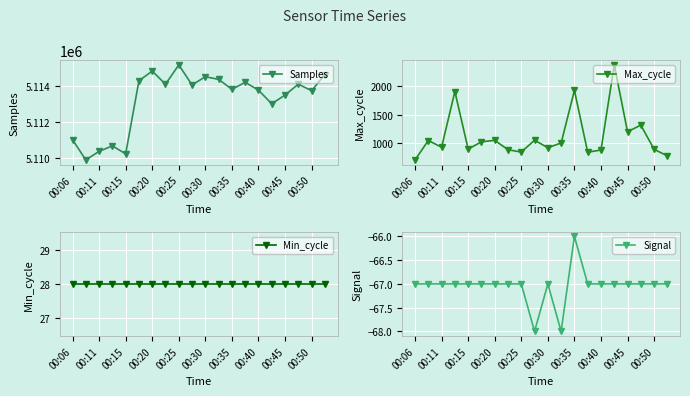

The value of Max_cycle at 00:40 is 879. True or false?

True